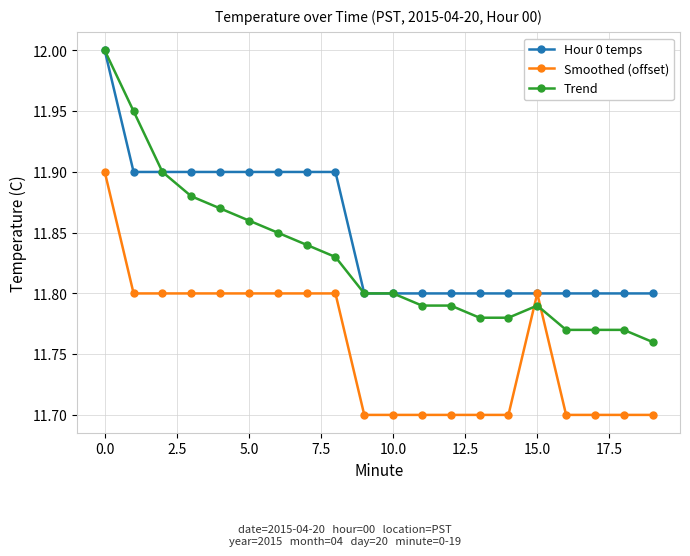

At how many categories does at least one series exceed 11?

20